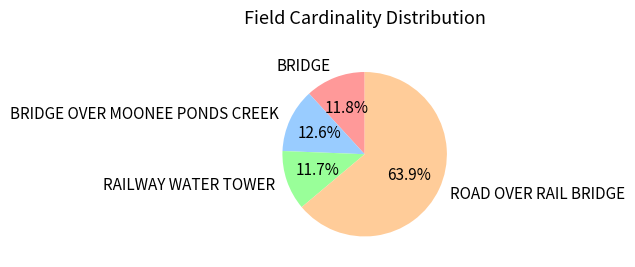

Do BRIDGE OVER MOONEE PONDS CREEK and BRIDGE together represent more than half of the pie?

No